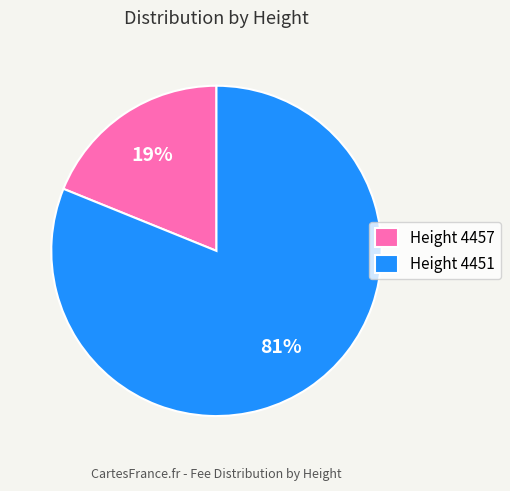

Which category has the smallest portion of the pie?

Height 4457